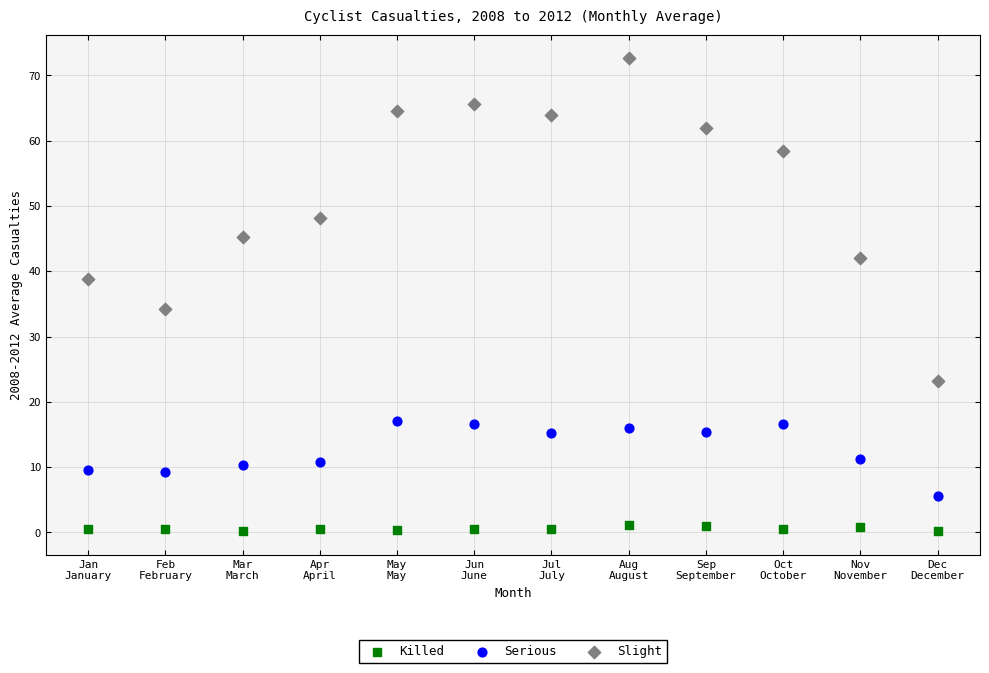

Across all data points, what is the range of X values (max minus min)?

11.0